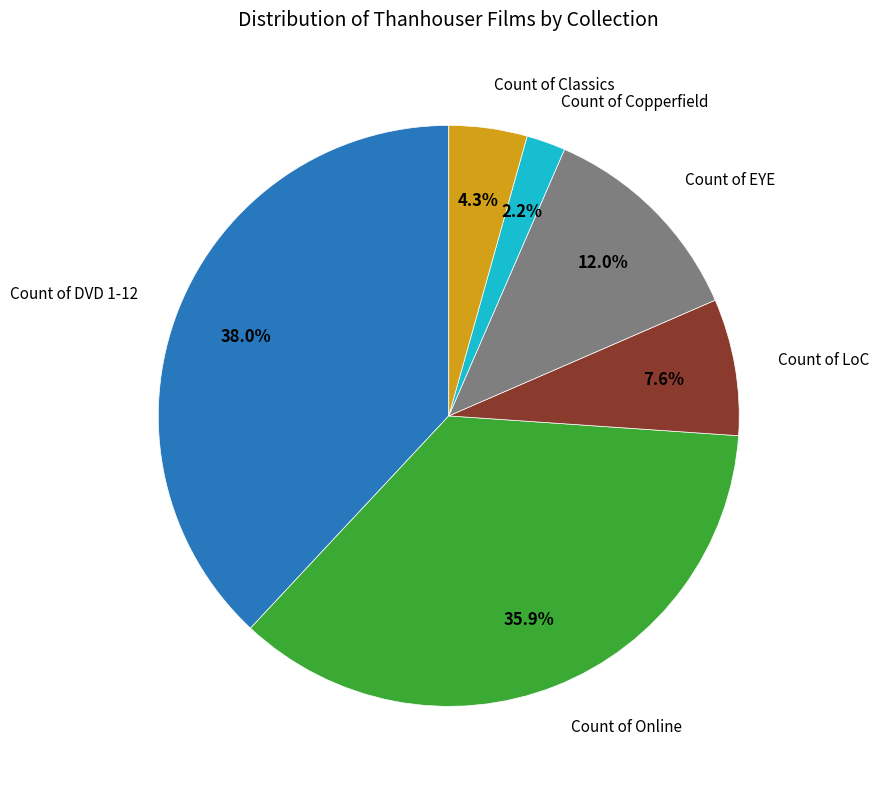

Count the number of slices in the pie.

6